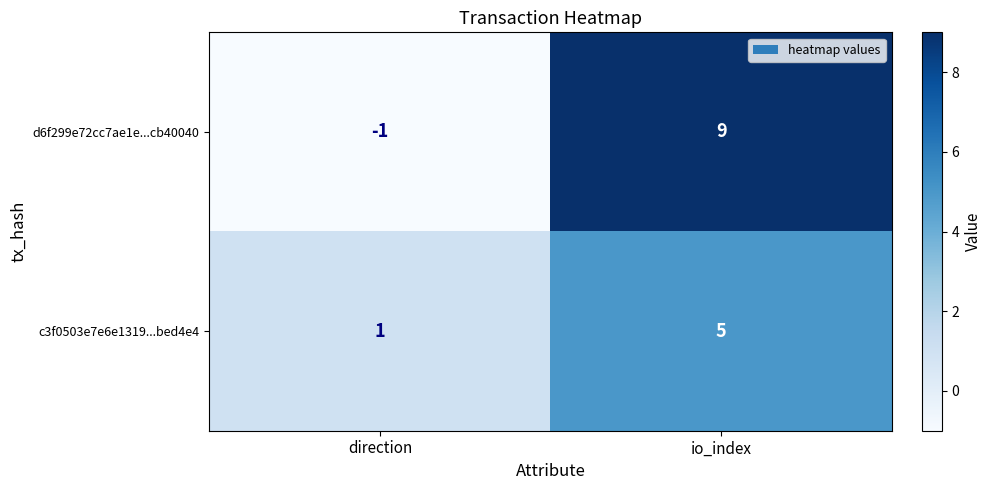

Which category has the highest value across all series?

io_index